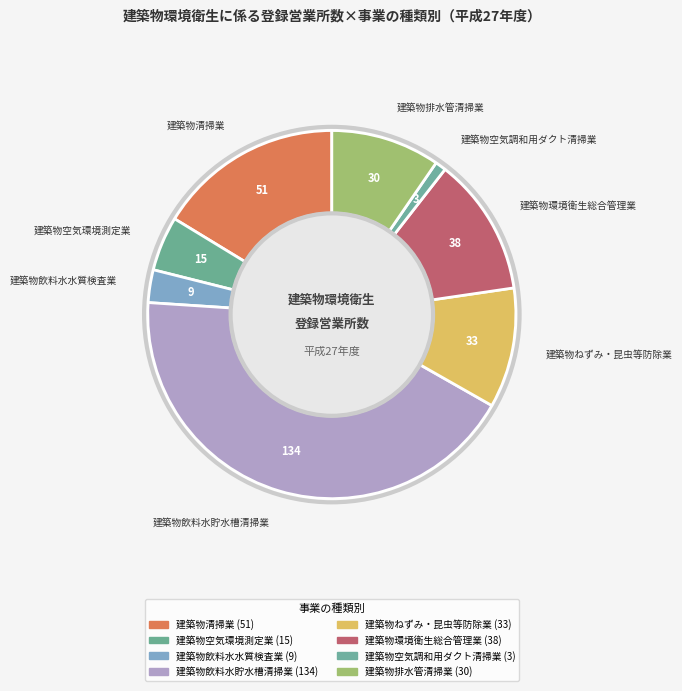

Count the number of slices in the pie.

8